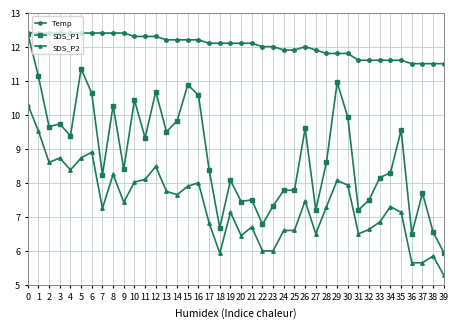

True or false: Temp and SDS_P2 cross at least once.

False